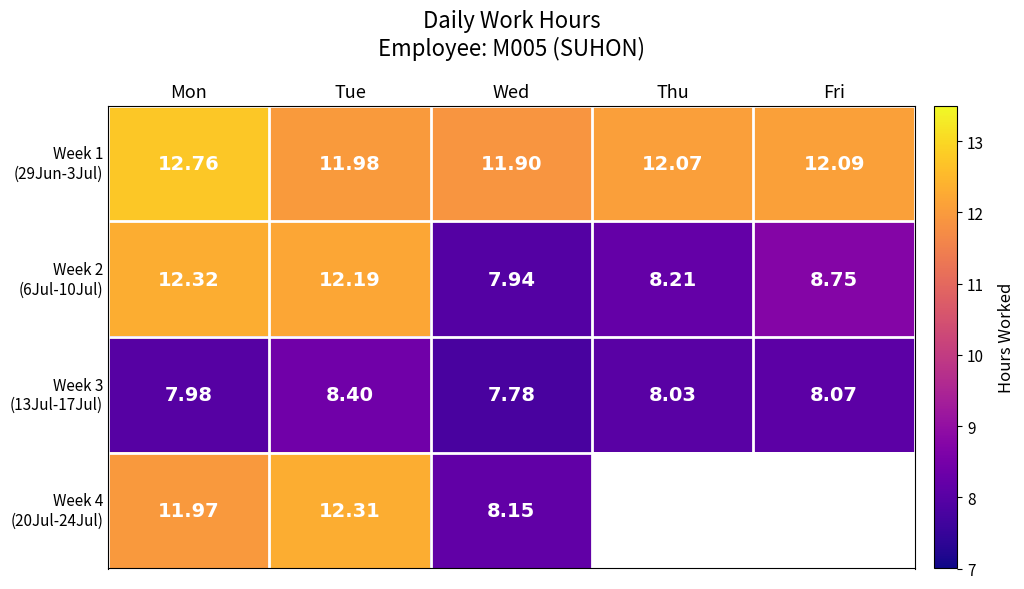

What is the average value of the Week 2 (6Jul-10Jul) series?

9.9